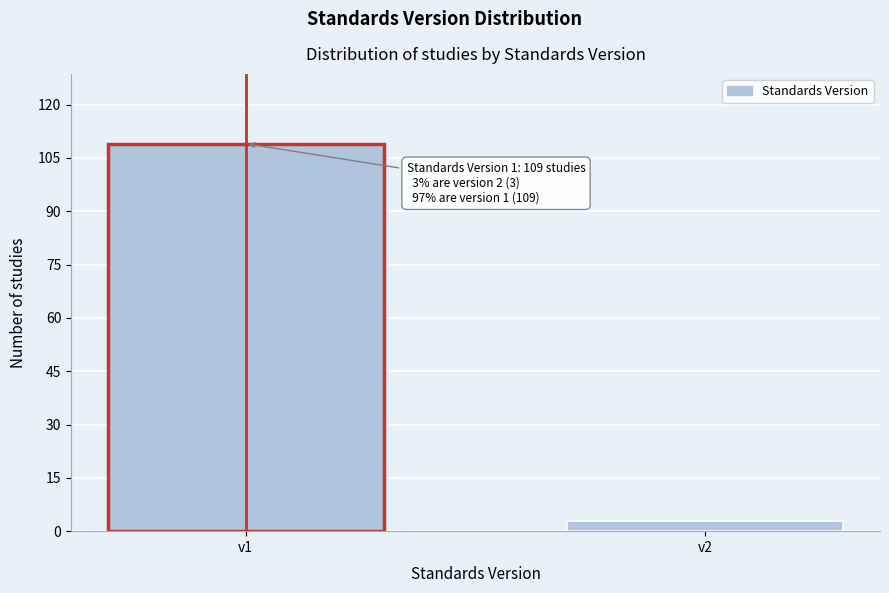

Reading left to right, list all the values displayed in this chart.

v1=109	v2=3